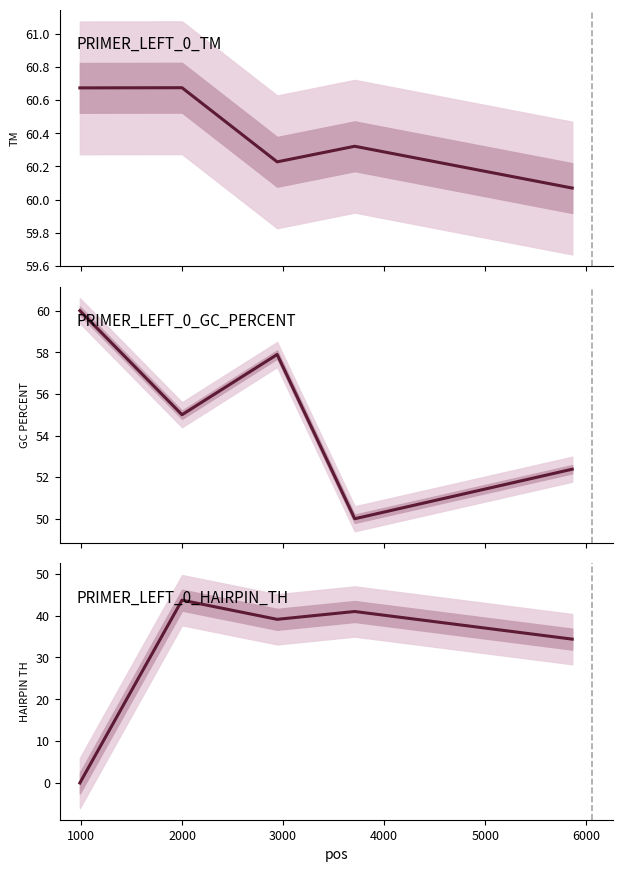

What is the maximum value shown in the chart?

60.7